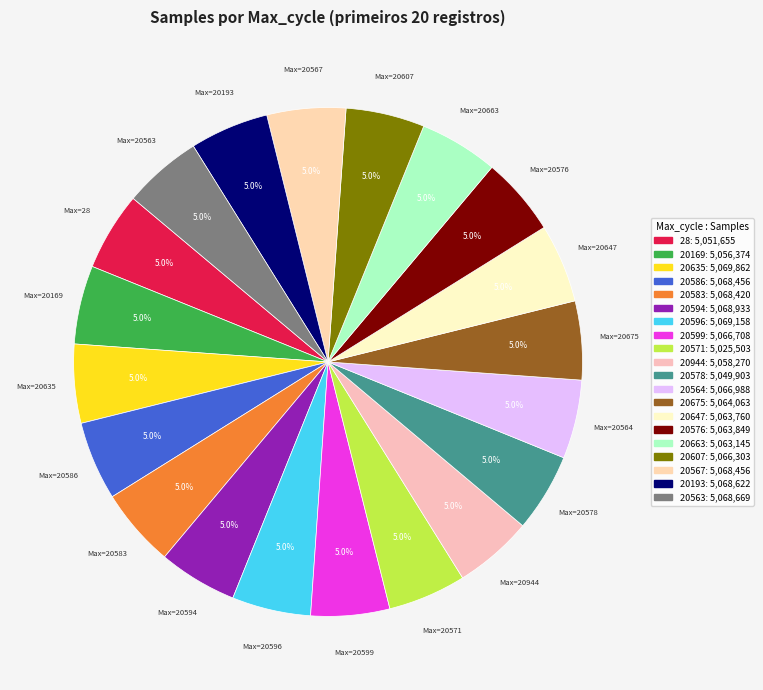

To the nearest percent, what is the average slice percentage?

5%